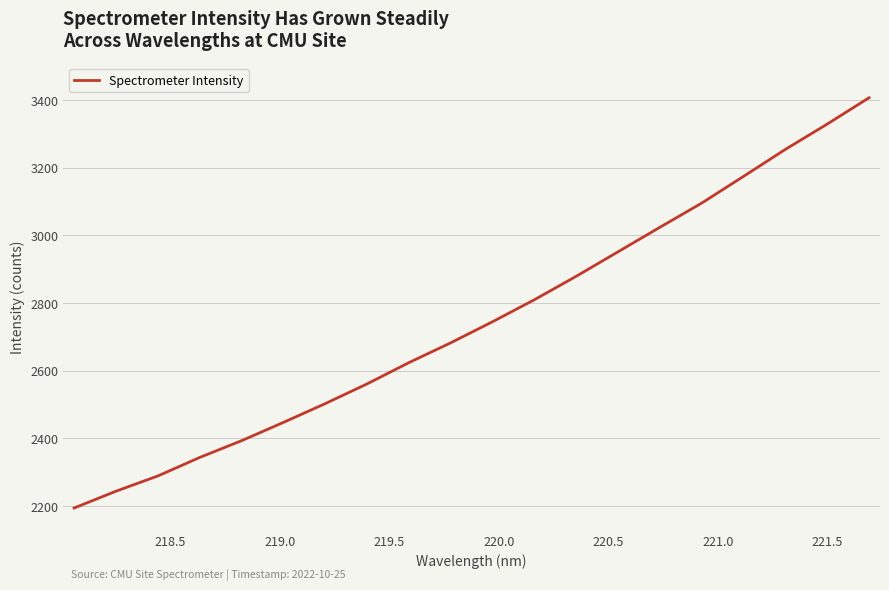

What is the minimum value shown in the chart?

2194.5